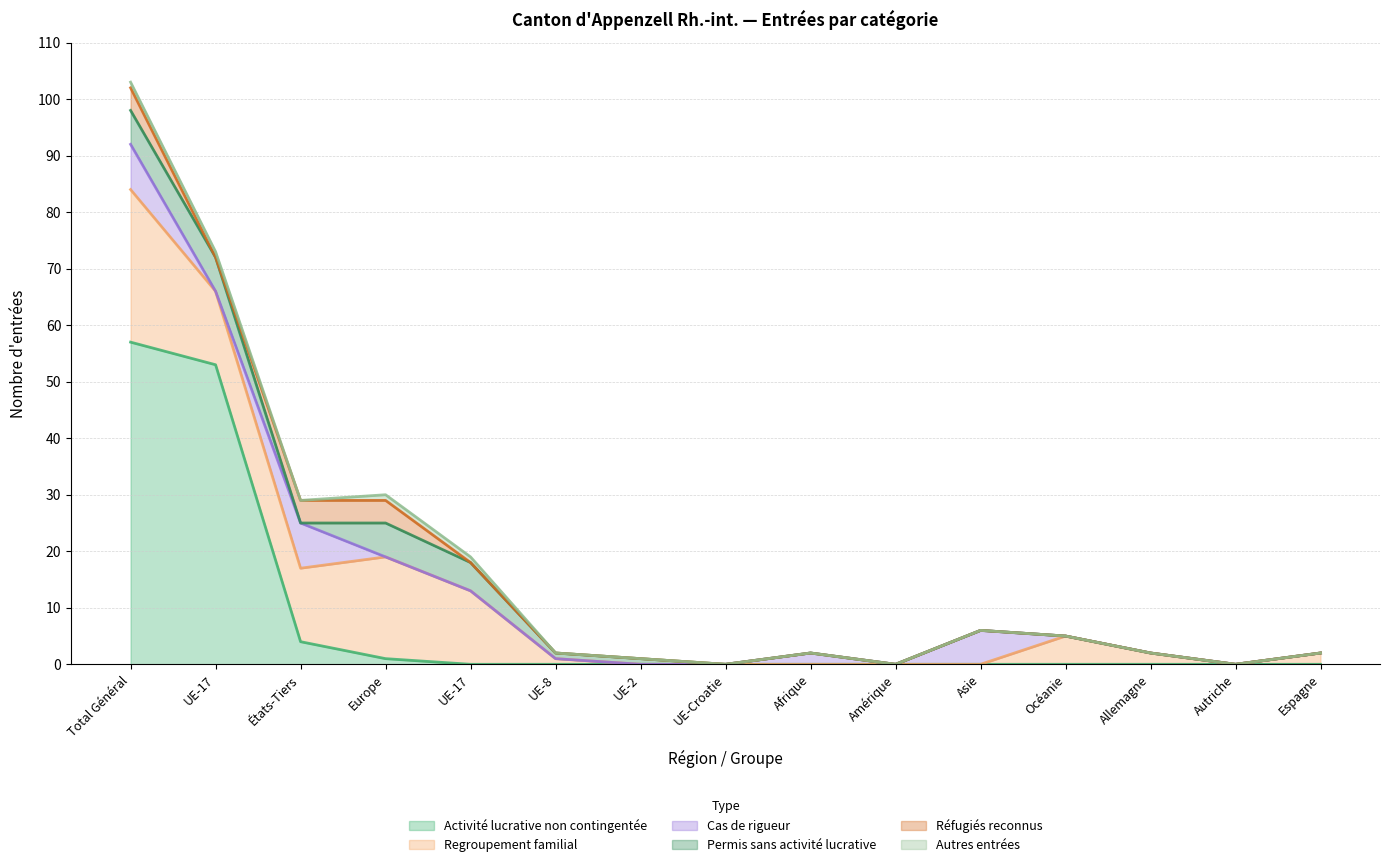

At how many categories does at least one series exceed 47?

2